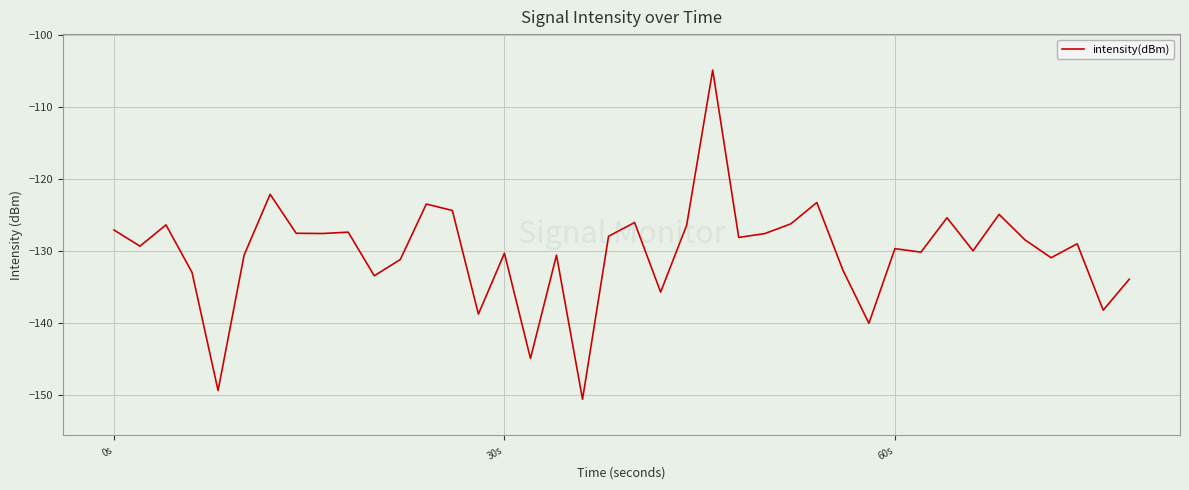

What is the difference between the maximum and minimum values?

45.8